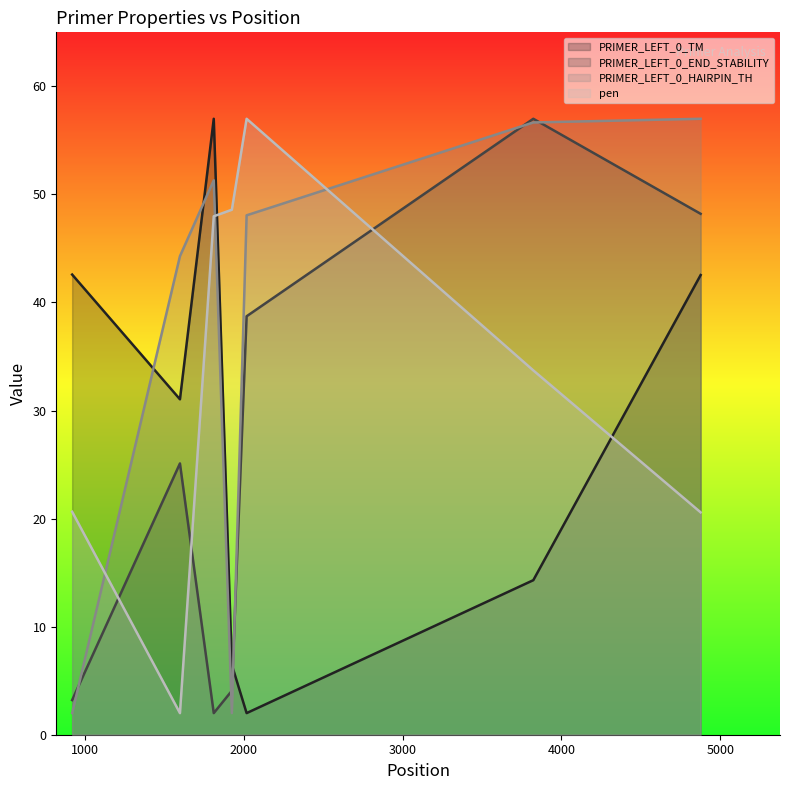

At which label is PRIMER_LEFT_0_TM closest to 29?

1597